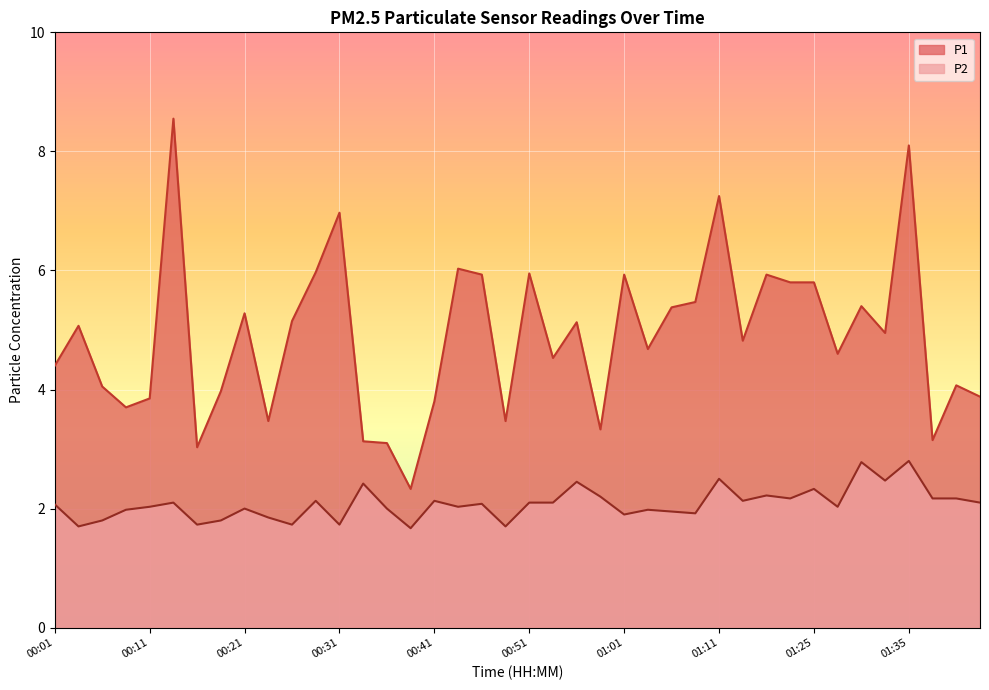

How many interior local valleys does the P1 series have?

12